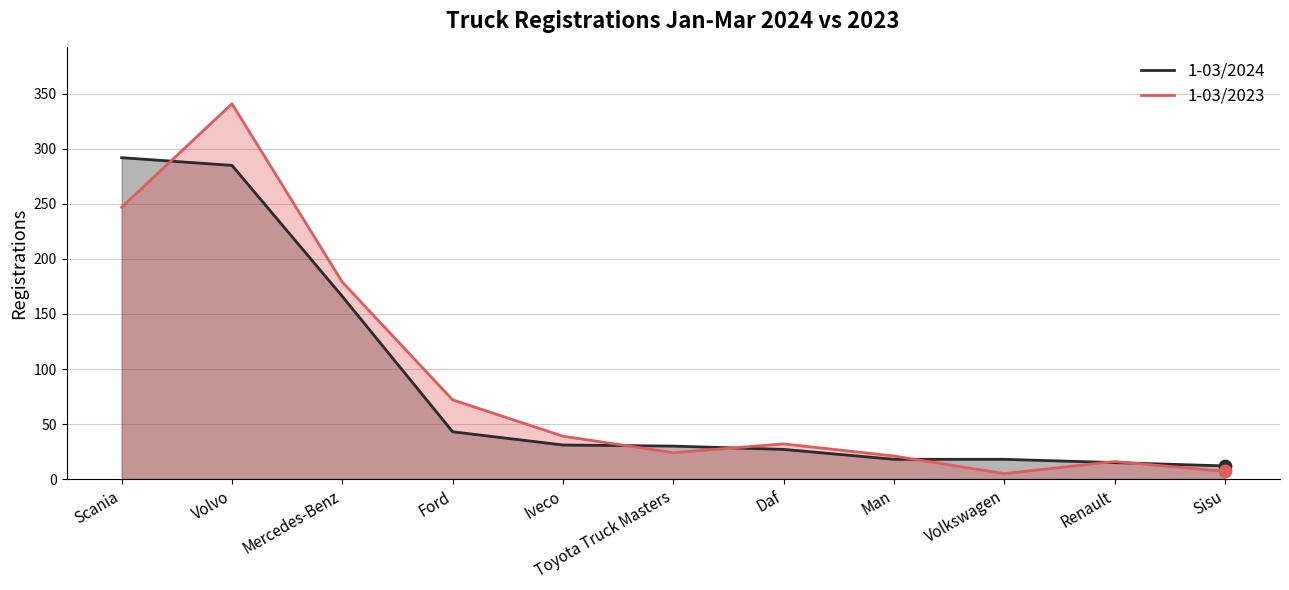

Is the value of 1-03/2024 at Daf greater than the value of 1-03/2023 at Toyota Truck Masters?

Yes